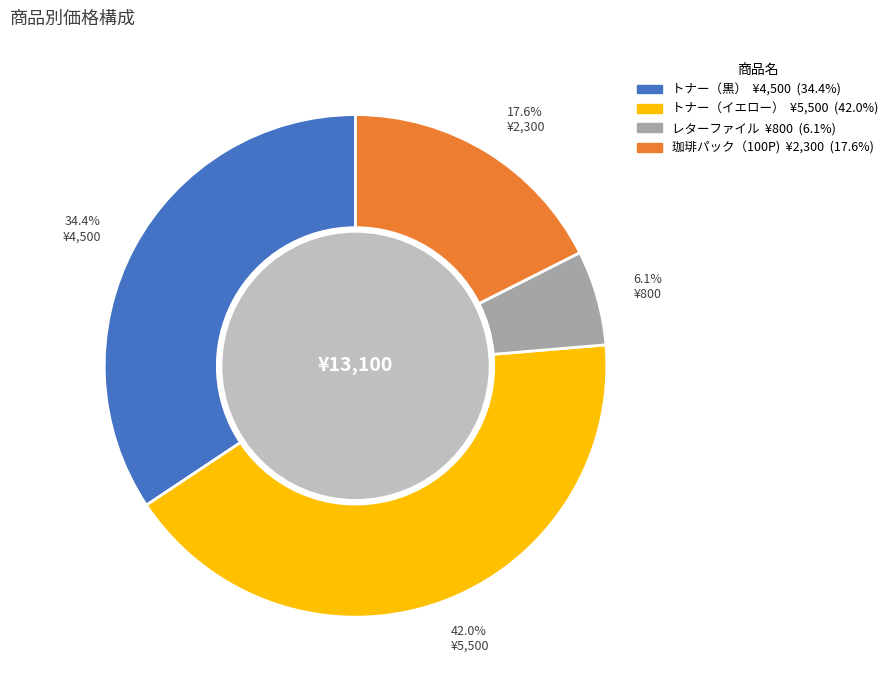

What percentage is the トナー（イエロー） slice, to the nearest percent?

42%